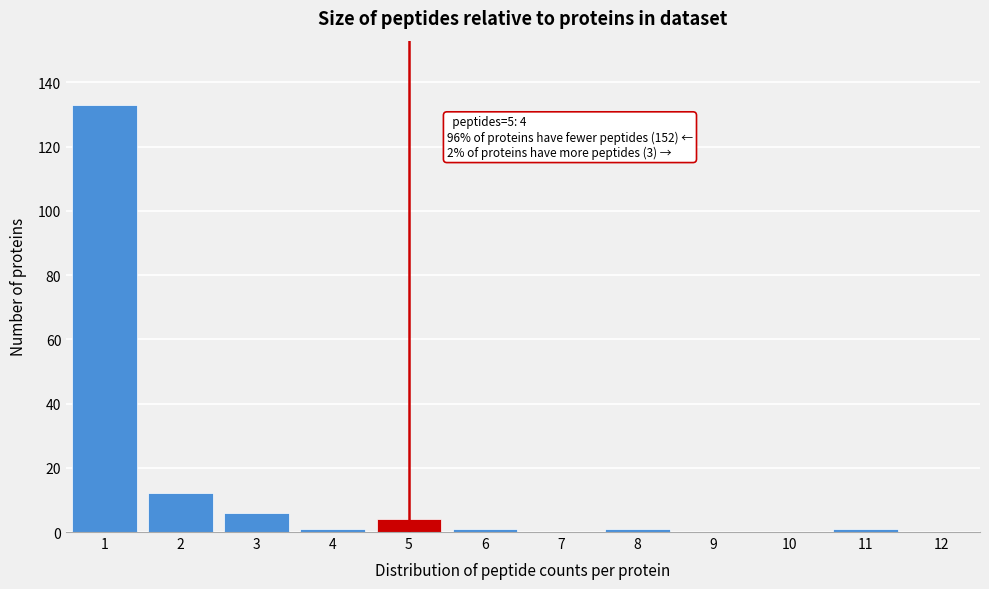

Which range on the x-axis has the tallest bar?

0.5 to 1.5